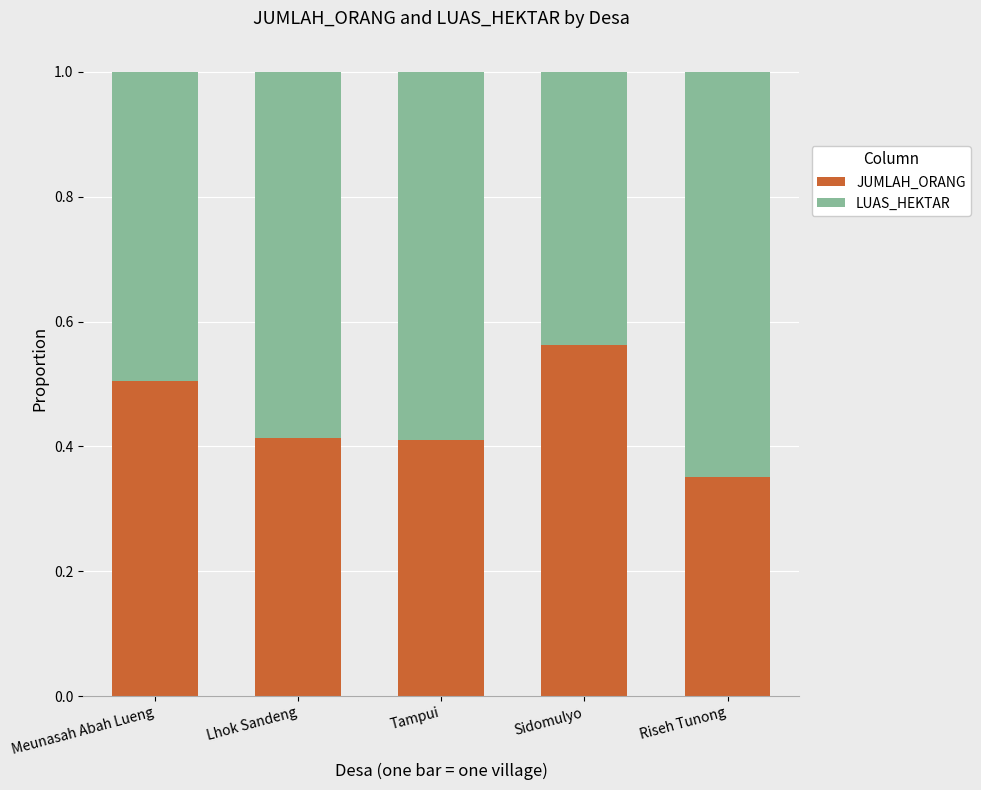

What is the sum of all JUMLAH_ORANG values?

2.2